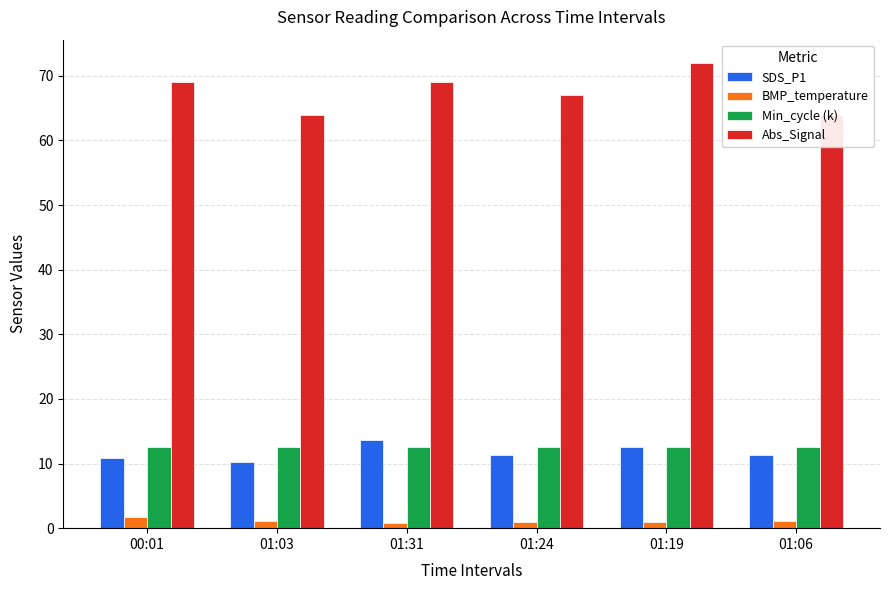

At how many categories does at least one series exceed 62?

6